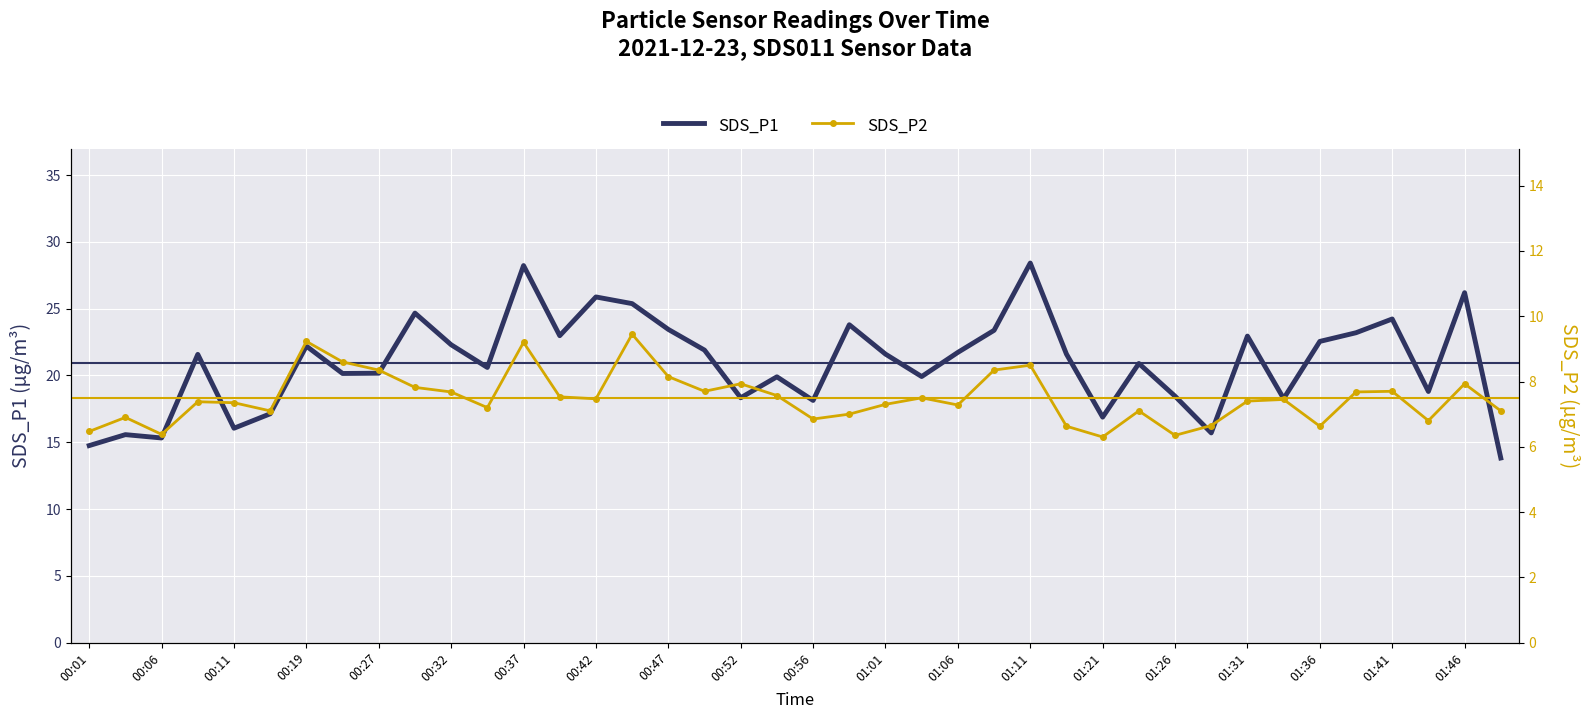

Reading left to right, extract all data points from this chart.

SDS_P1: 14.8	15.6	15.3	21.6	16.1	17.1	22.2	20.1	20.2	24.7	22.3	20.6	28.2	23.0	25.9	25.4	23.4	21.9	18.3	19.9	18.1	23.8	21.6	19.9	21.7	23.4	28.4	21.6	16.9	20.9	18.4	15.7	22.9	18.3	22.6	23.2	24.2	18.8	26.2	13.8
SDS_P2: 6.5	6.9	6.4	7.4	7.3	7.1	9.2	8.6	8.3	7.8	7.7	7.2	9.2	7.5	7.5	9.4	8.2	7.7	7.9	7.6	6.8	7.0	7.3	7.5	7.3	8.3	8.5	6.6	6.3	7.1	6.3	6.7	7.4	7.5	6.6	7.7	7.7	6.8	7.9	7.1